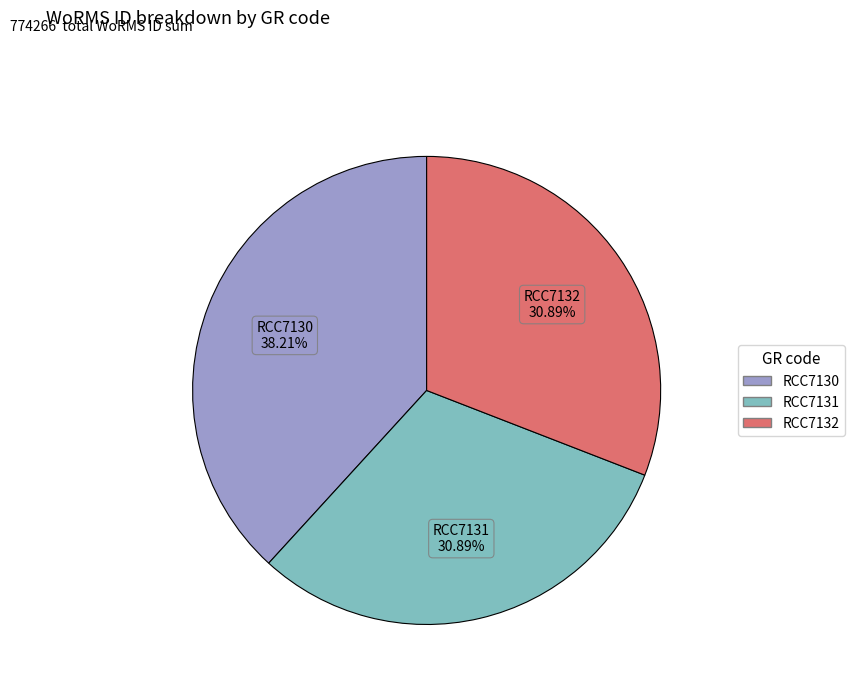

To the nearest percent, what percentage of the pie is RCC7130?

38%